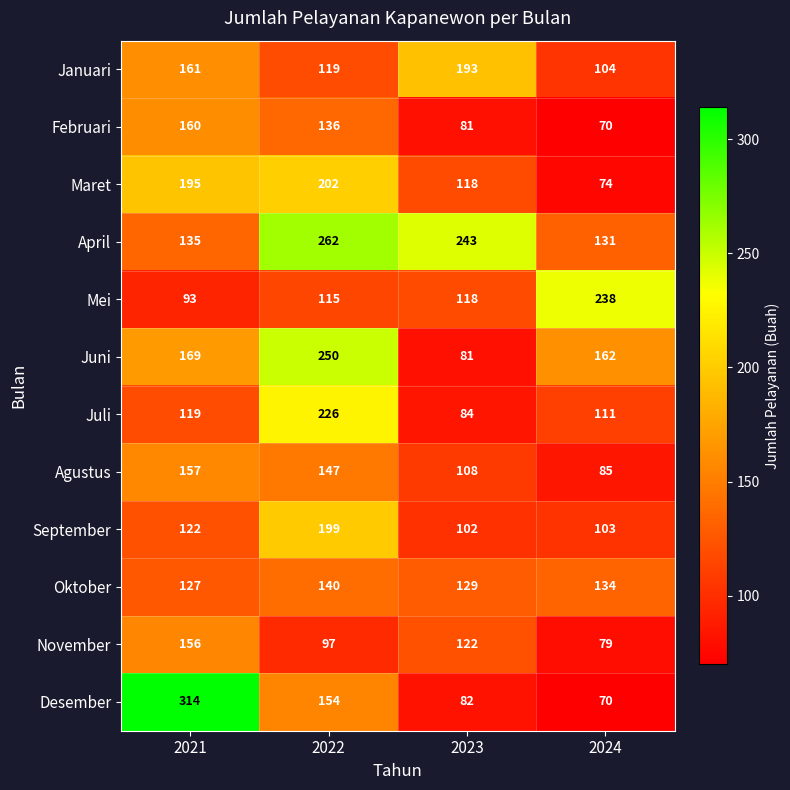

What is the average value of the Desember series?

155